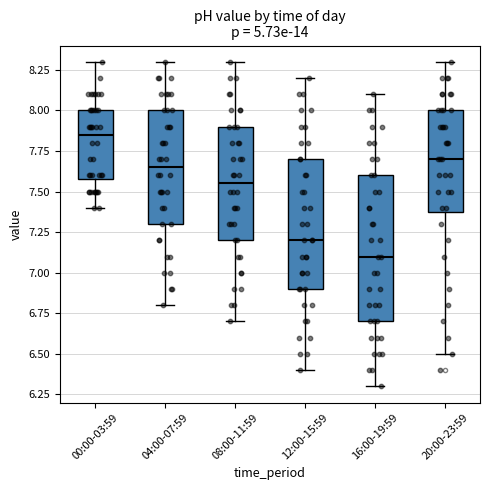

Comparing the boxes themselves (not the whiskers), which one is the tallest?

16:00-19:59